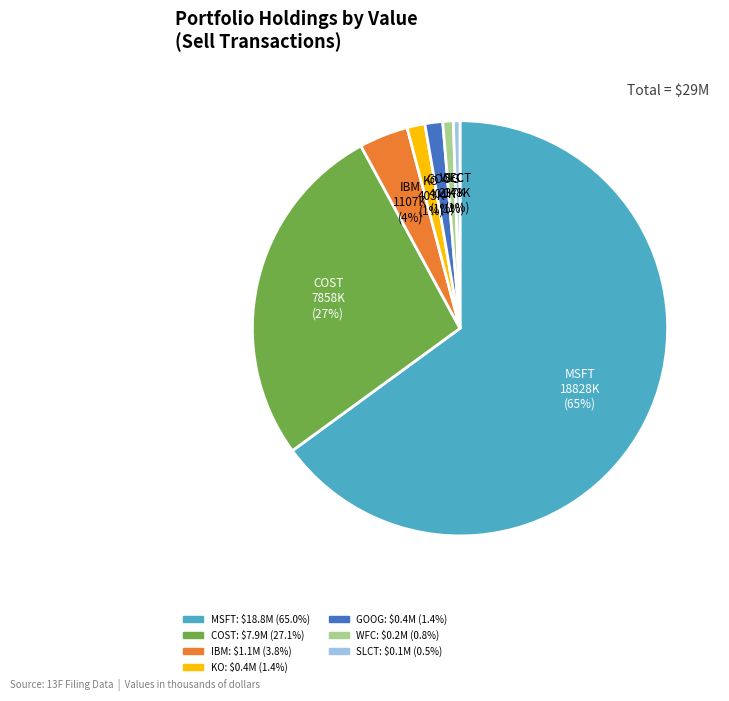

Between COST and WFC, which is larger?

COST